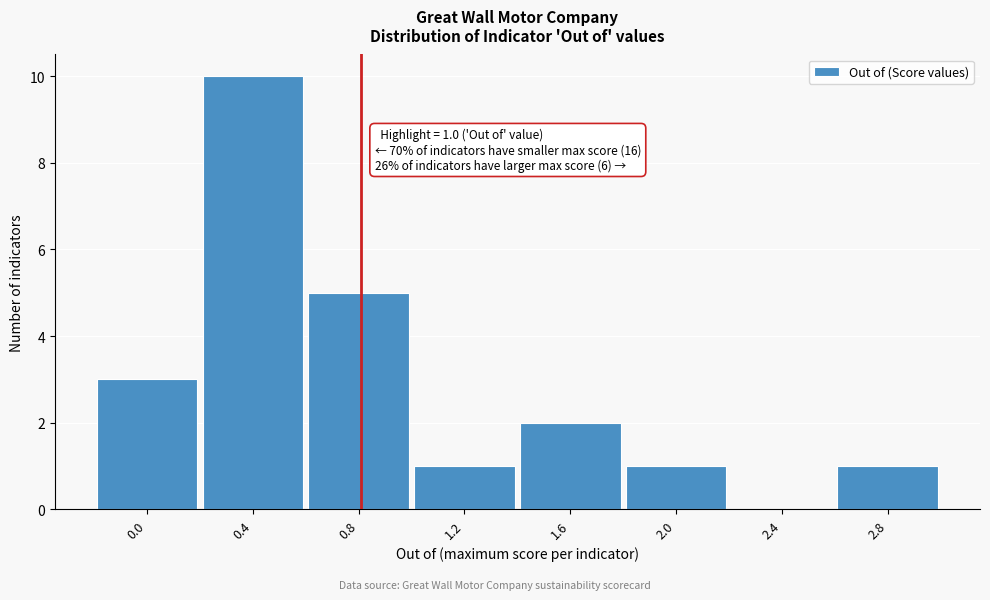

Reading left to right, extract all data points from this chart.

0.0=3	0.4=10	0.8=5	1.2=1	1.6=2	2.0=1	2.4=0	2.8=1